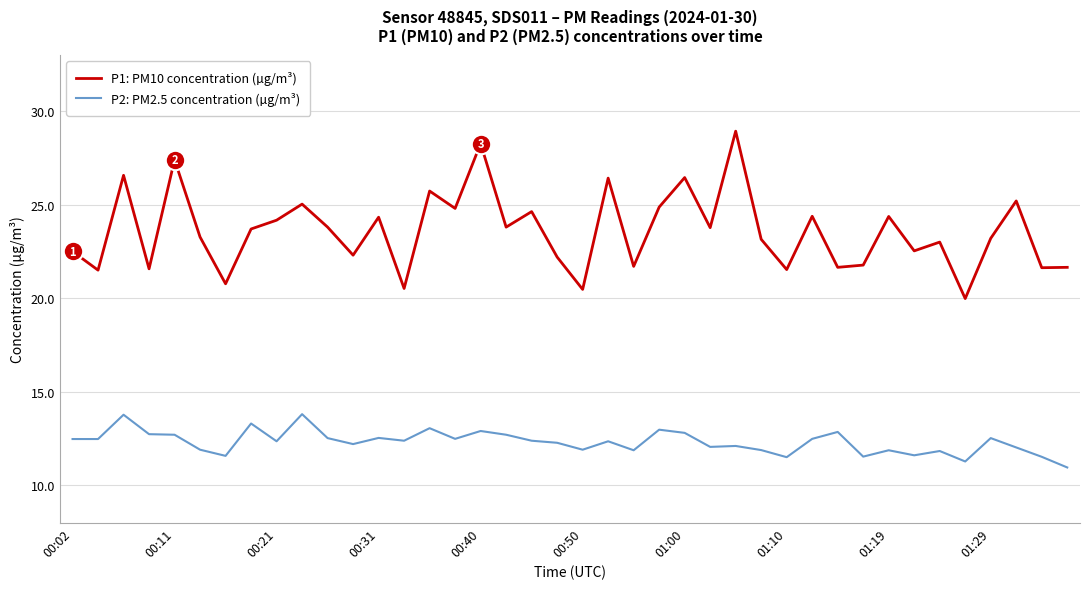

Which series has the largest total across all categories?

P1: PM10 concentration (µg/m³)